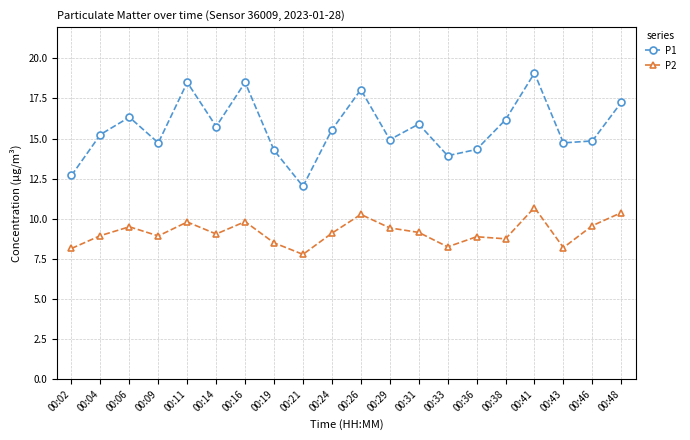

Which category has the lowest value in the P1 series?

00:21